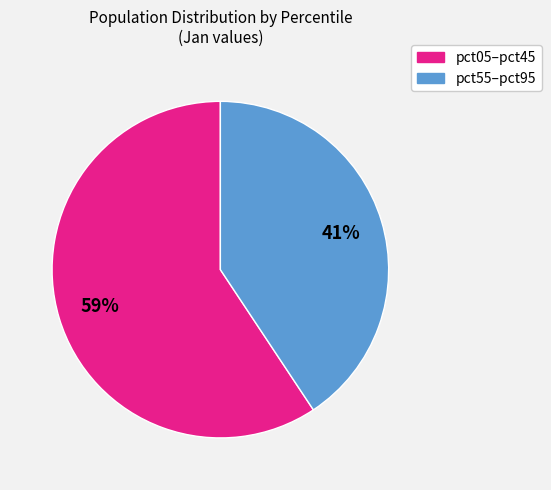

How many slices are in this pie chart?

2